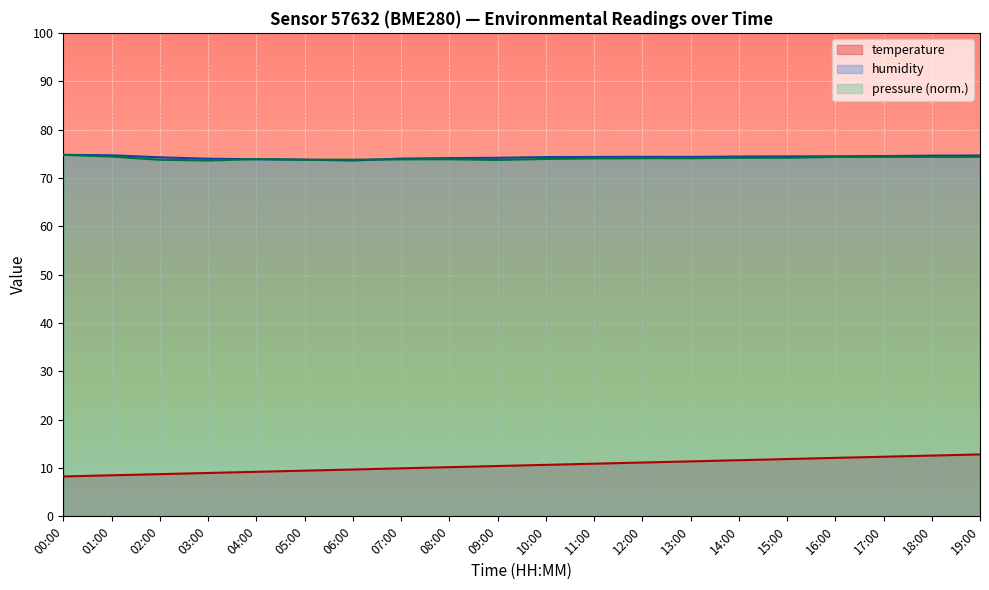

At how many categories does at least one series exceed 48?

20